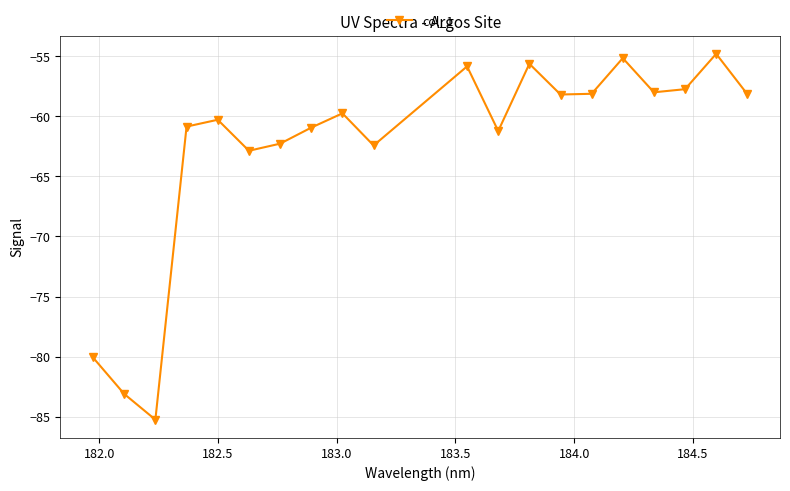

What is the value of the 13th point from the left?

-55.6